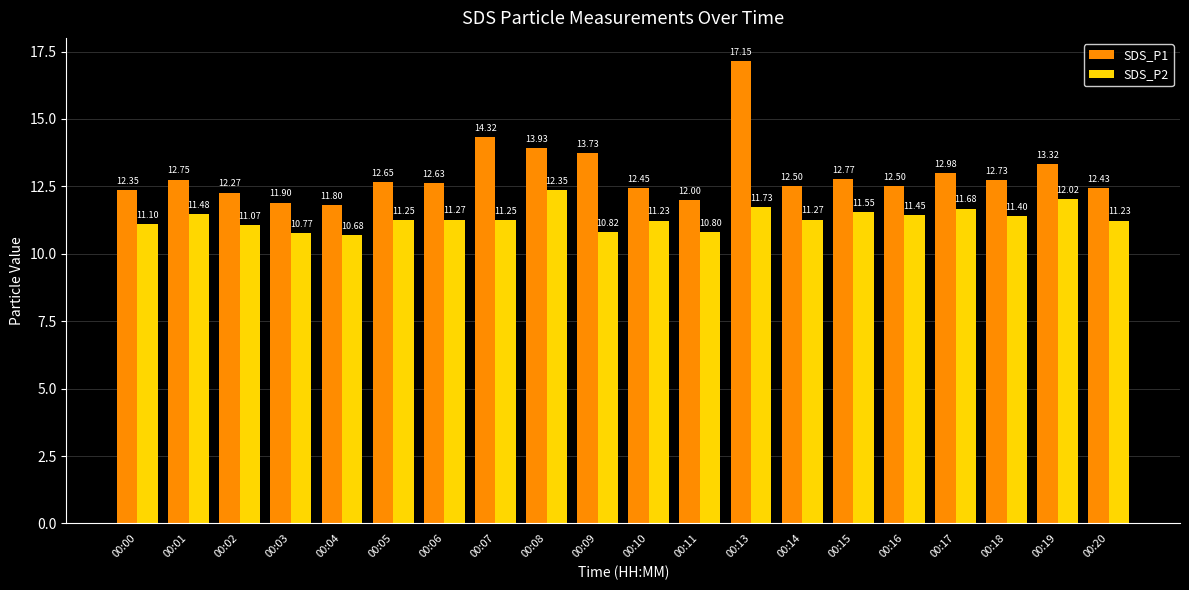

Rank the series by their average value, from highest to lowest.

SDS_P1, SDS_P2